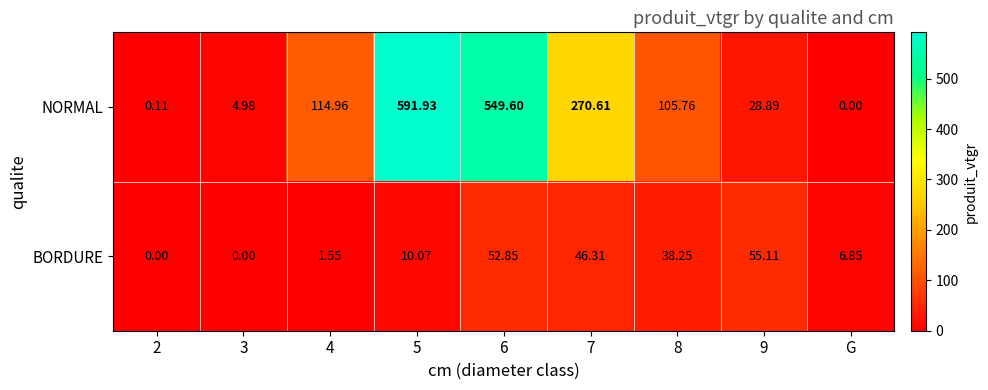

What is the greatest value displayed?

591.9